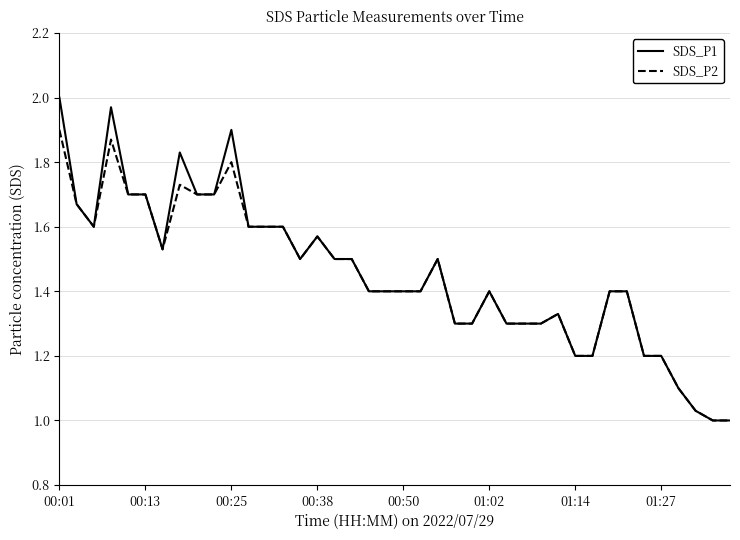

Which series has the widest spread of values?

SDS_P1